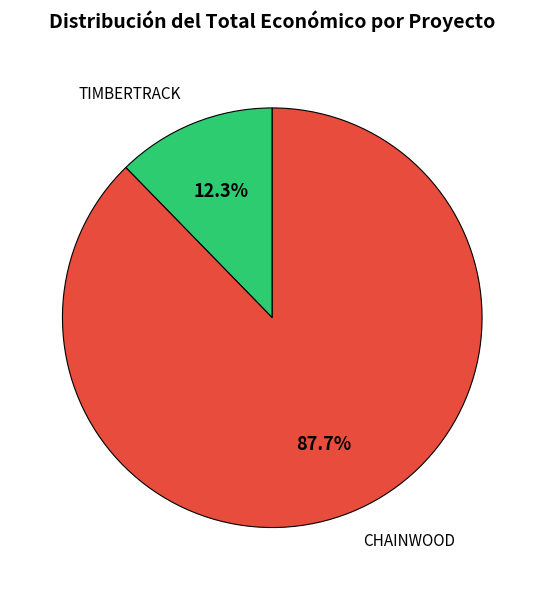

True or false: TIMBERTRACK accounts for 27% of the total.

False